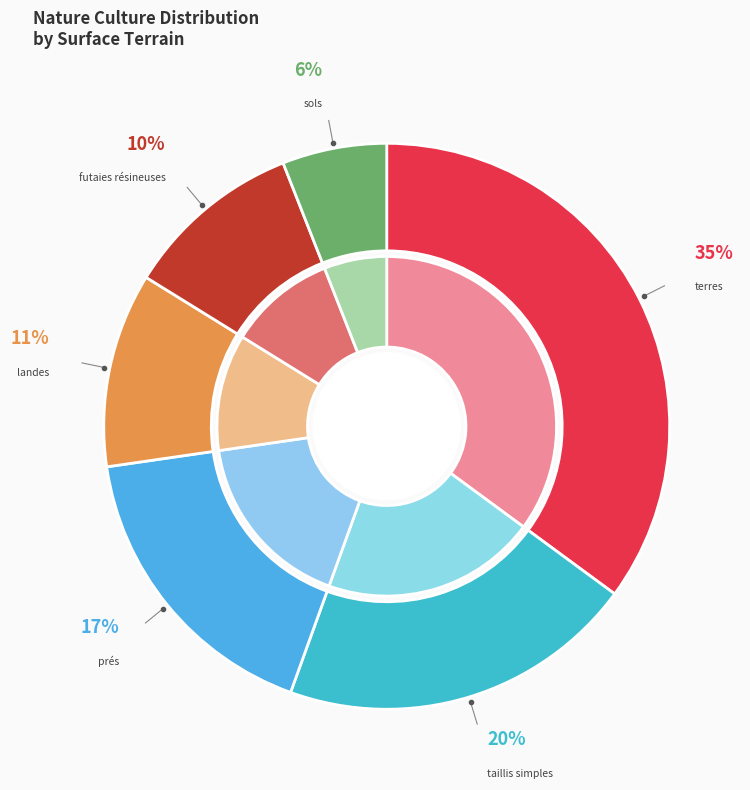

Between taillis simples and landes, which is larger?

taillis simples